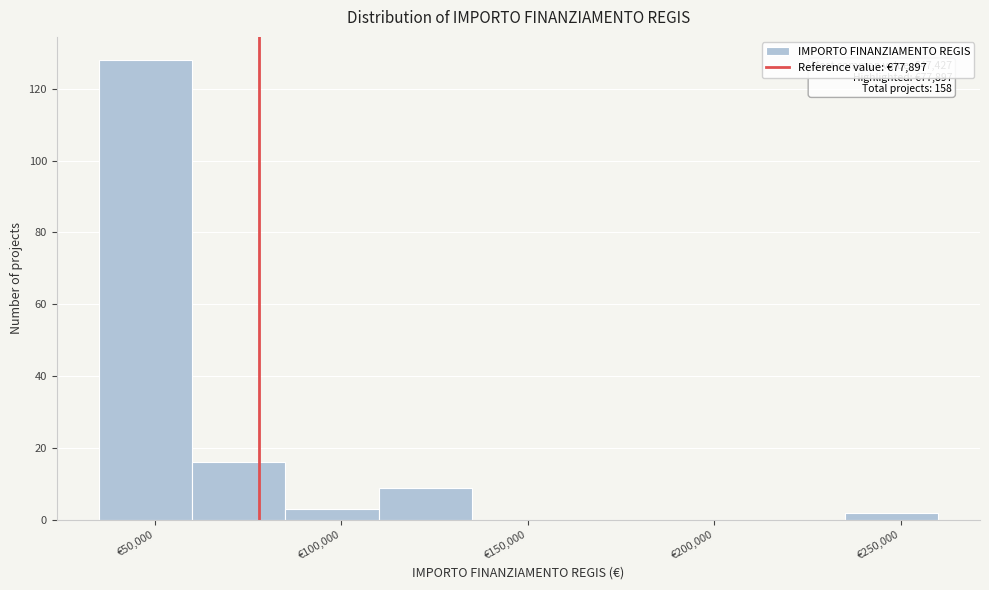

Over which range of the x-axis is the bar tallest?

35000 to 60000